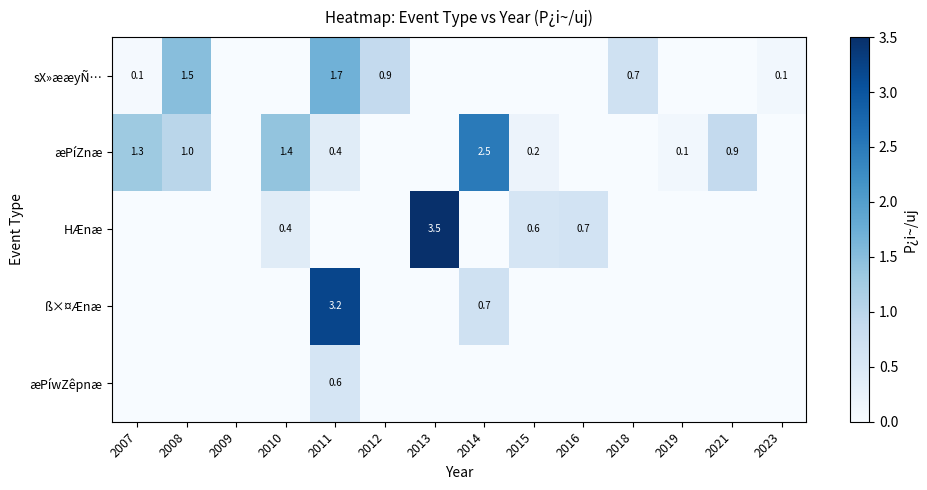

What is the difference between the æPíZnæ values at 2015 and 2014?

2.3